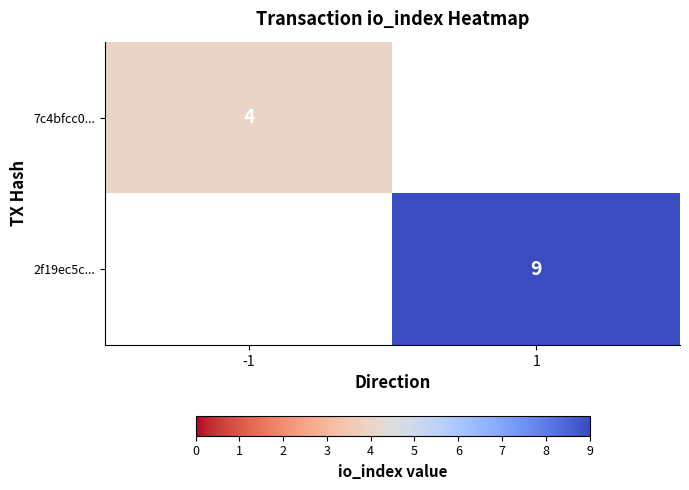

The 7c4bfcc0... series shows 4 at -1. True or false?

True